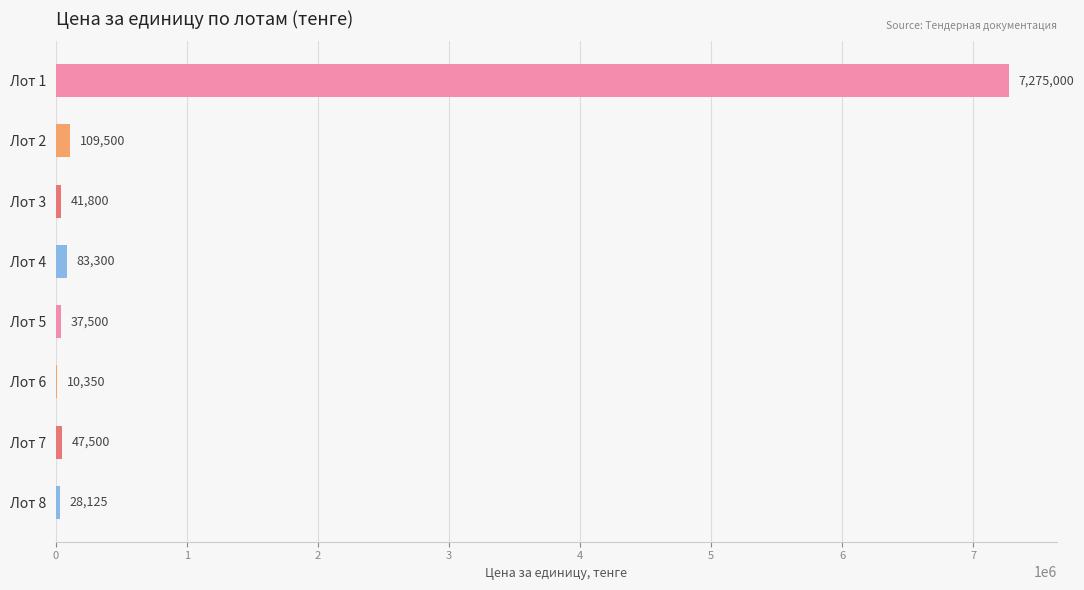

The value at Лот 7 is 47500. True or false?

True